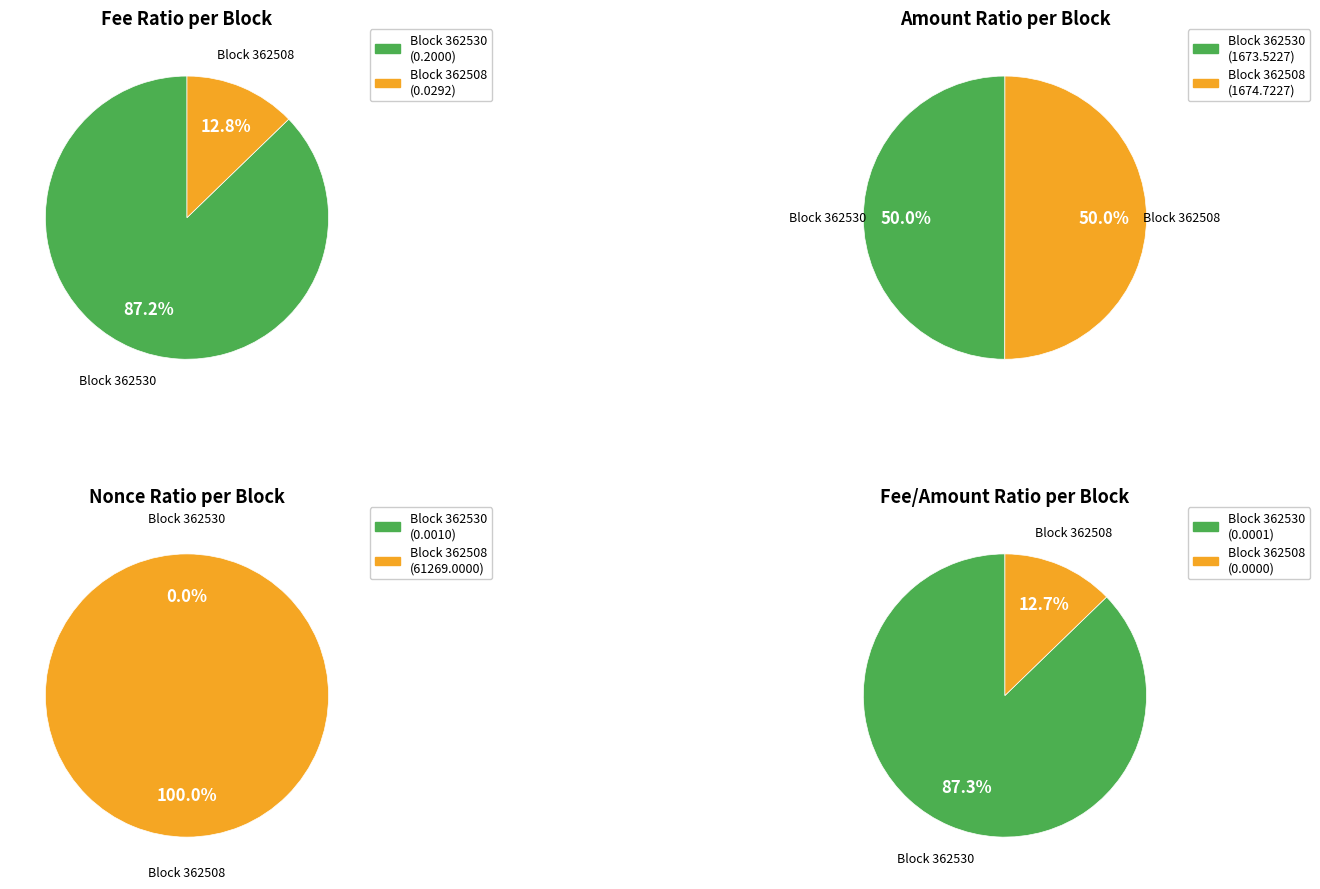

Which has a higher value, 362530 or 362508?

362508